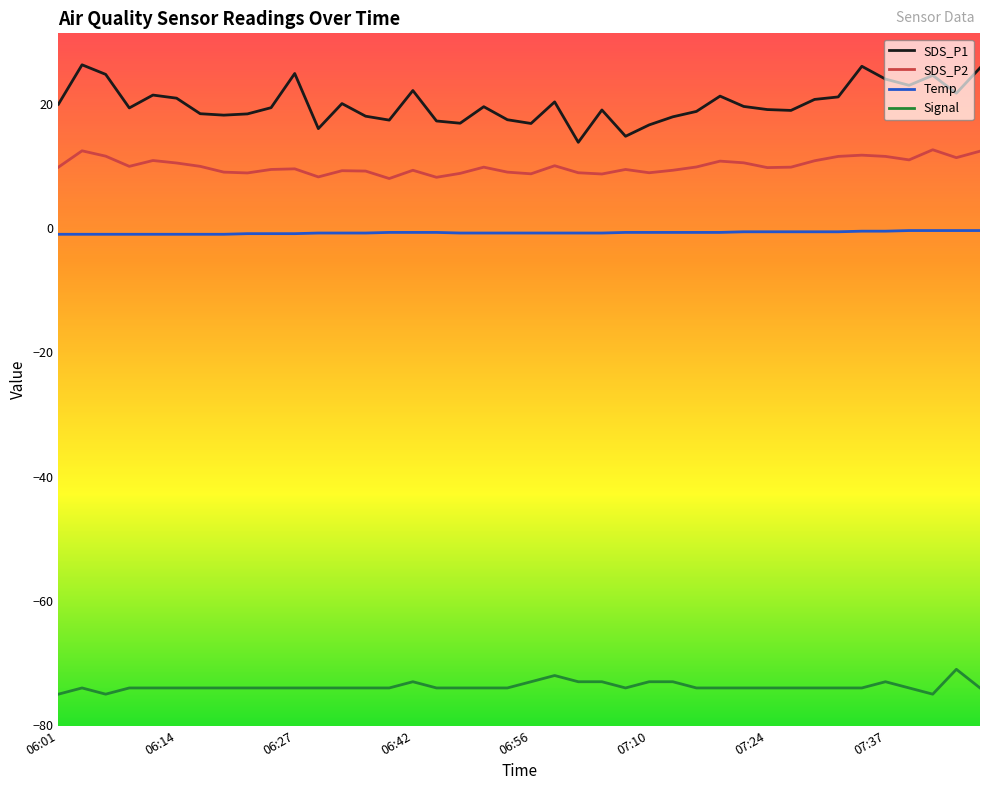

List the series in order of their peak value, lowest first.

Signal, Temp, SDS_P2, SDS_P1